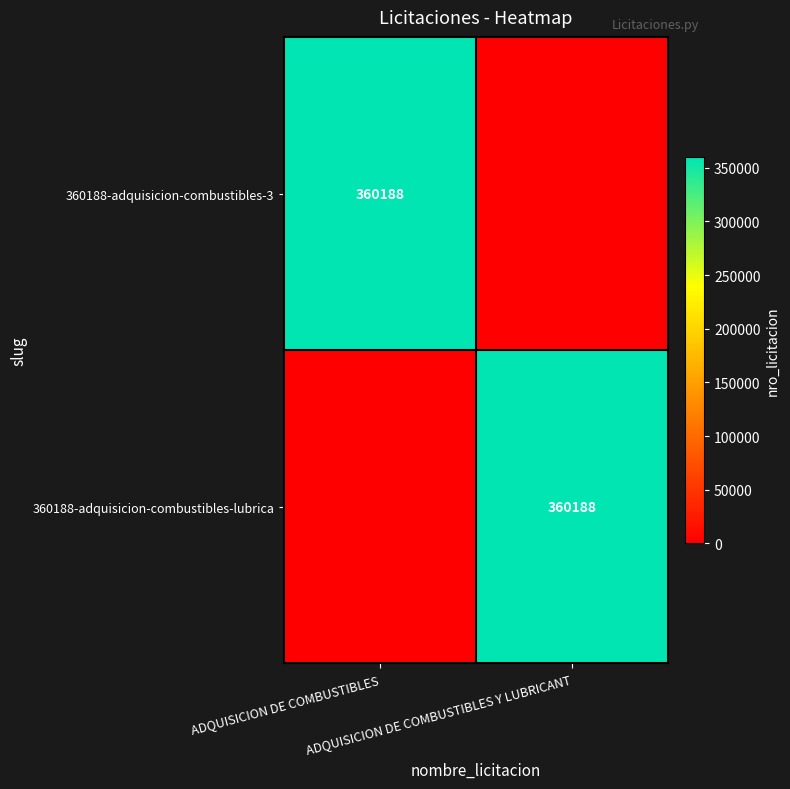

What is the difference between the 360188-adquisicion-combustibles-3 values at ADQUISICION DE COMBUSTIBLES Y LUBRICANT and ADQUISICION DE COMBUSTIBLES?

360188